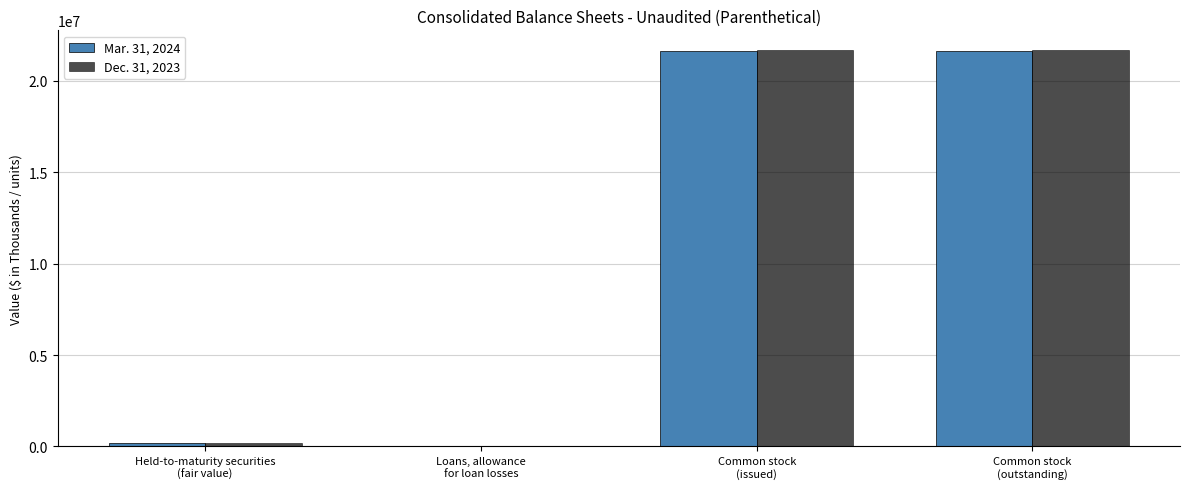

What is the maximum value shown in the chart?

21666807